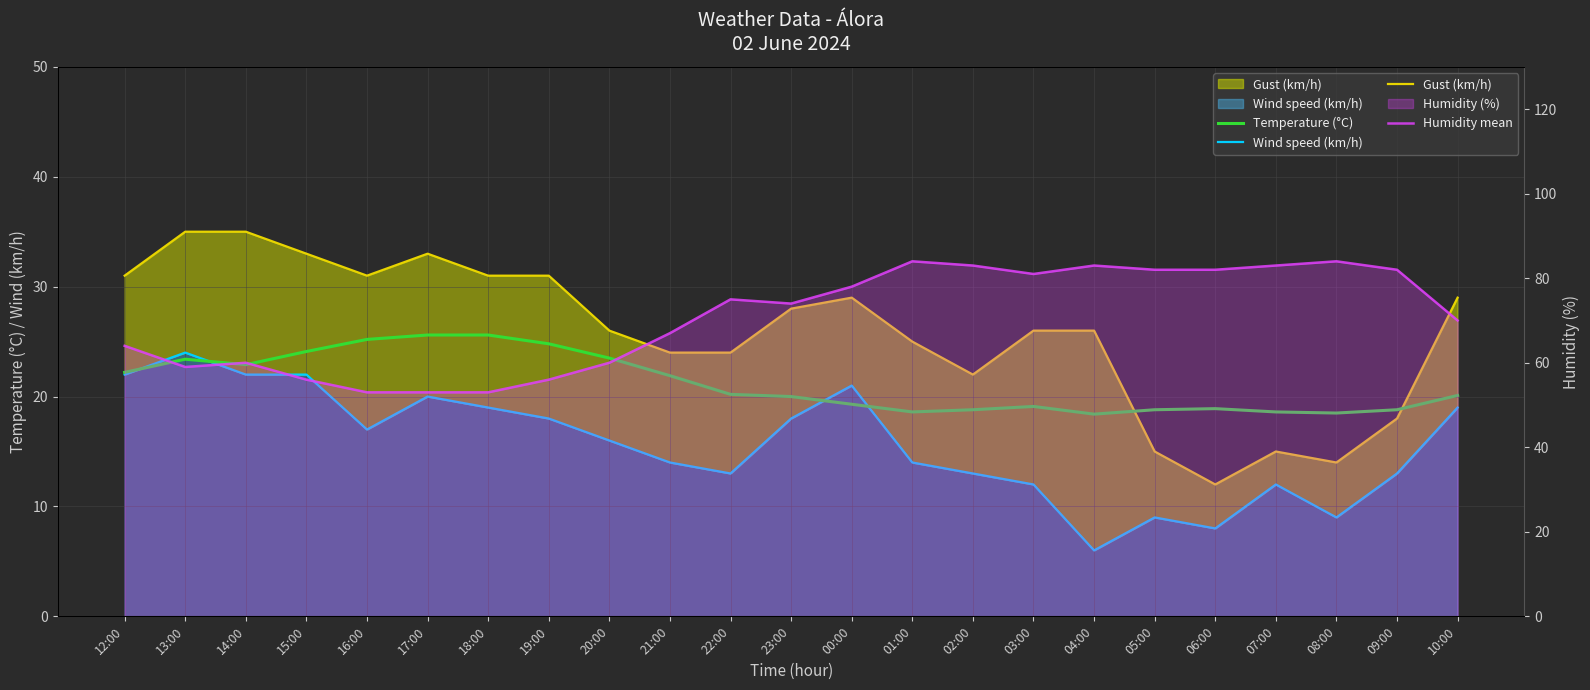

What is the approximate value of Gust (km/h) at 22:00?

24.0